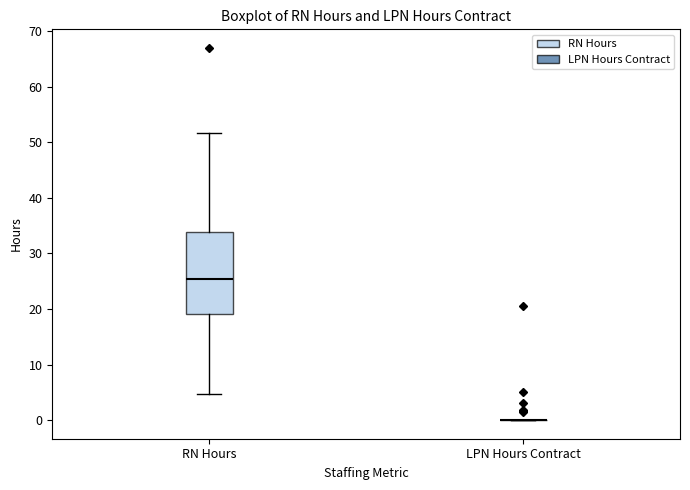

Reading left to right, transcribe this box plot: for each box, give where its median line is, the range the box spans, and where its two whiskers end, as read against the y-axis. The values are not printed on the chart, so give them approximately, as read against the axis.

RN Hours: median 25, box 19 to 34, whiskers 5 to 52
LPN Hours Contract: box collapsed to a line at 0, whiskers 0 to 0